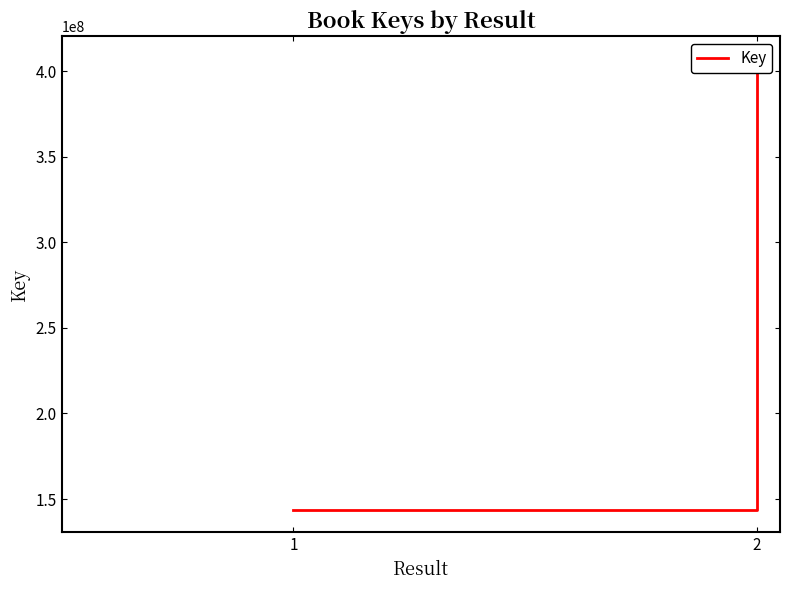

What is the value of the 2nd point from the left?

407192005